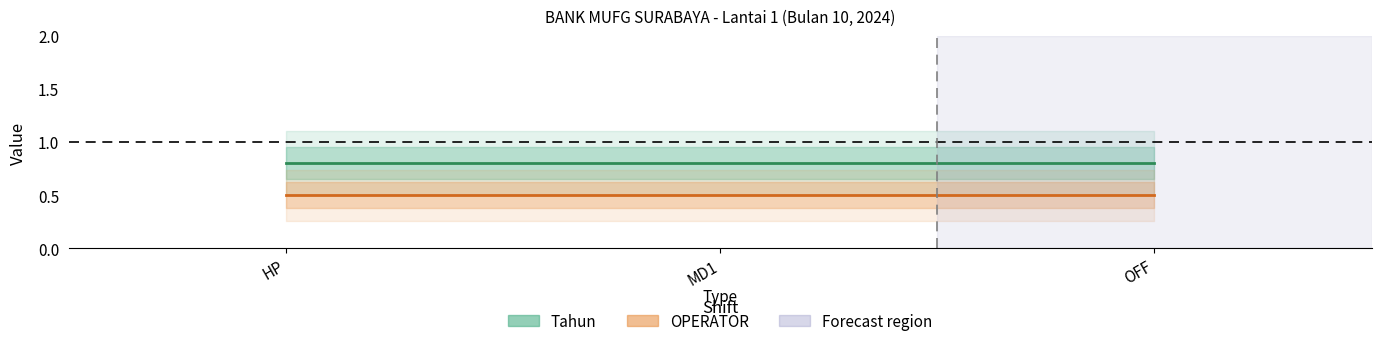

Which series has the largest range (max minus min)?

Tahun